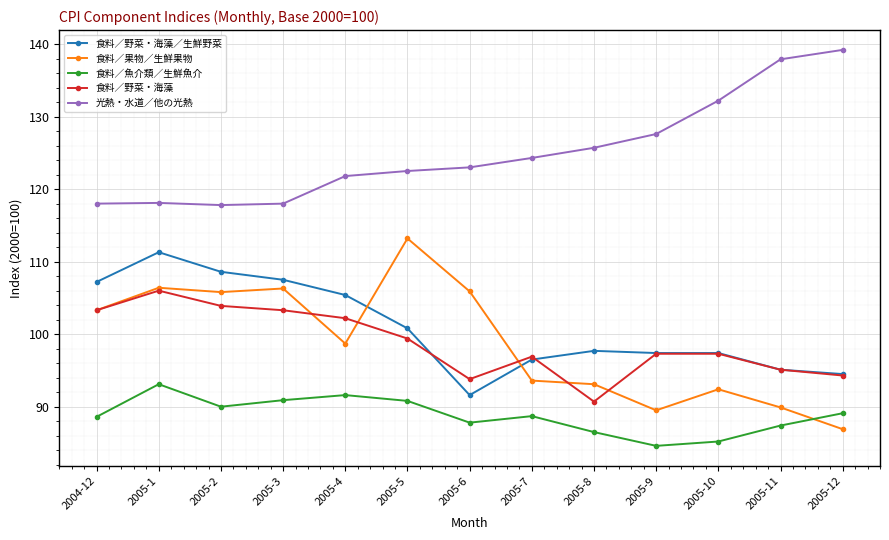

What is the difference between the second highest and second lowest values in the 食料／野菜・海藻 series?

10.1